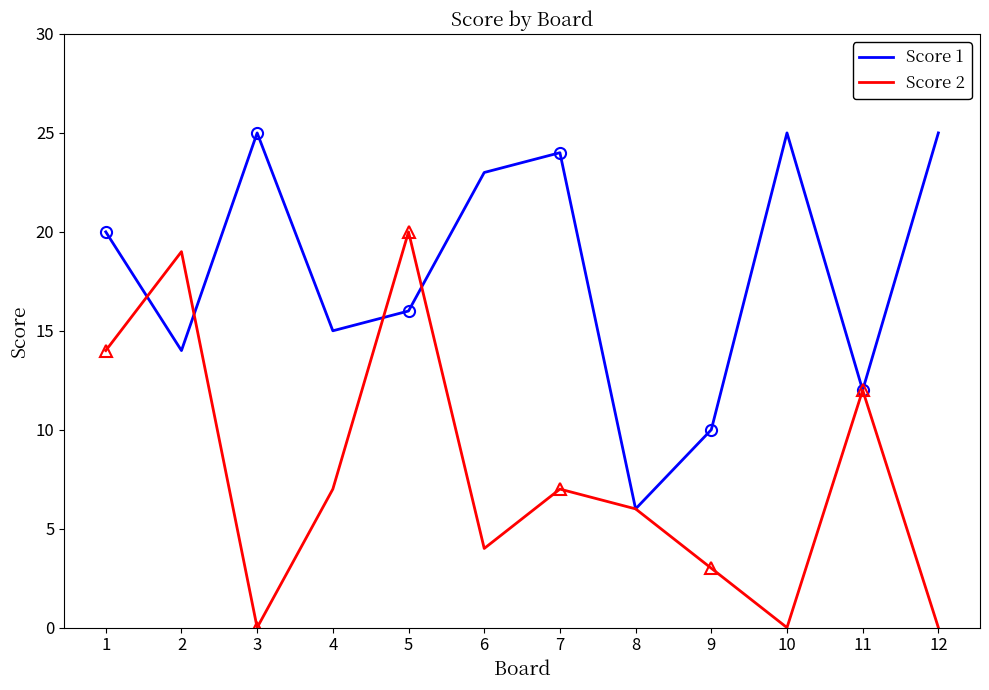

Between 1 and 3, which series saw the biggest shift?

Score 2